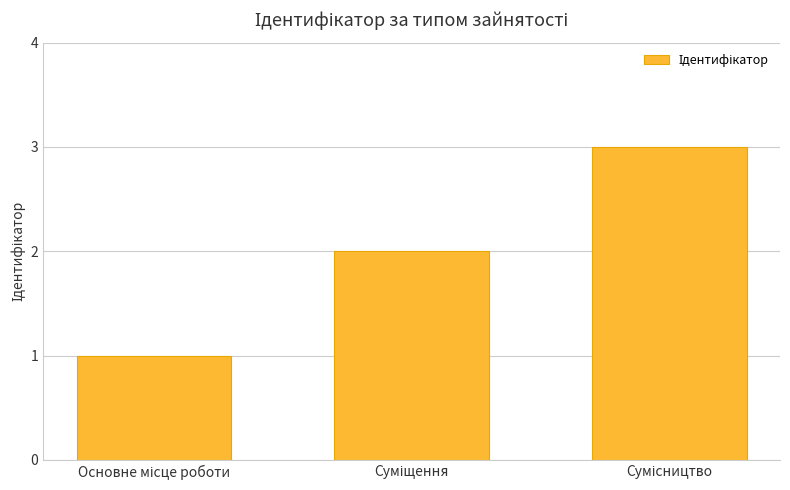

Does the chart contain stacked bars?

No